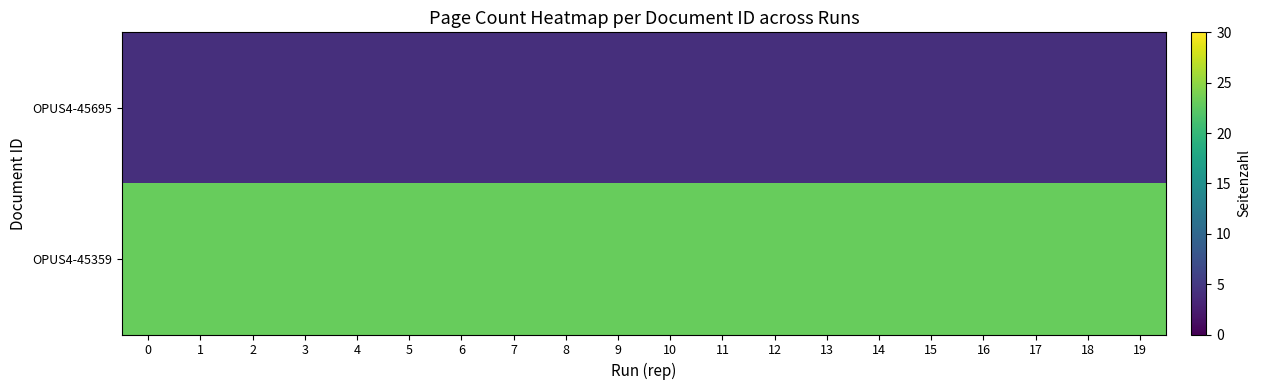

How many distinct data groups are displayed?

2